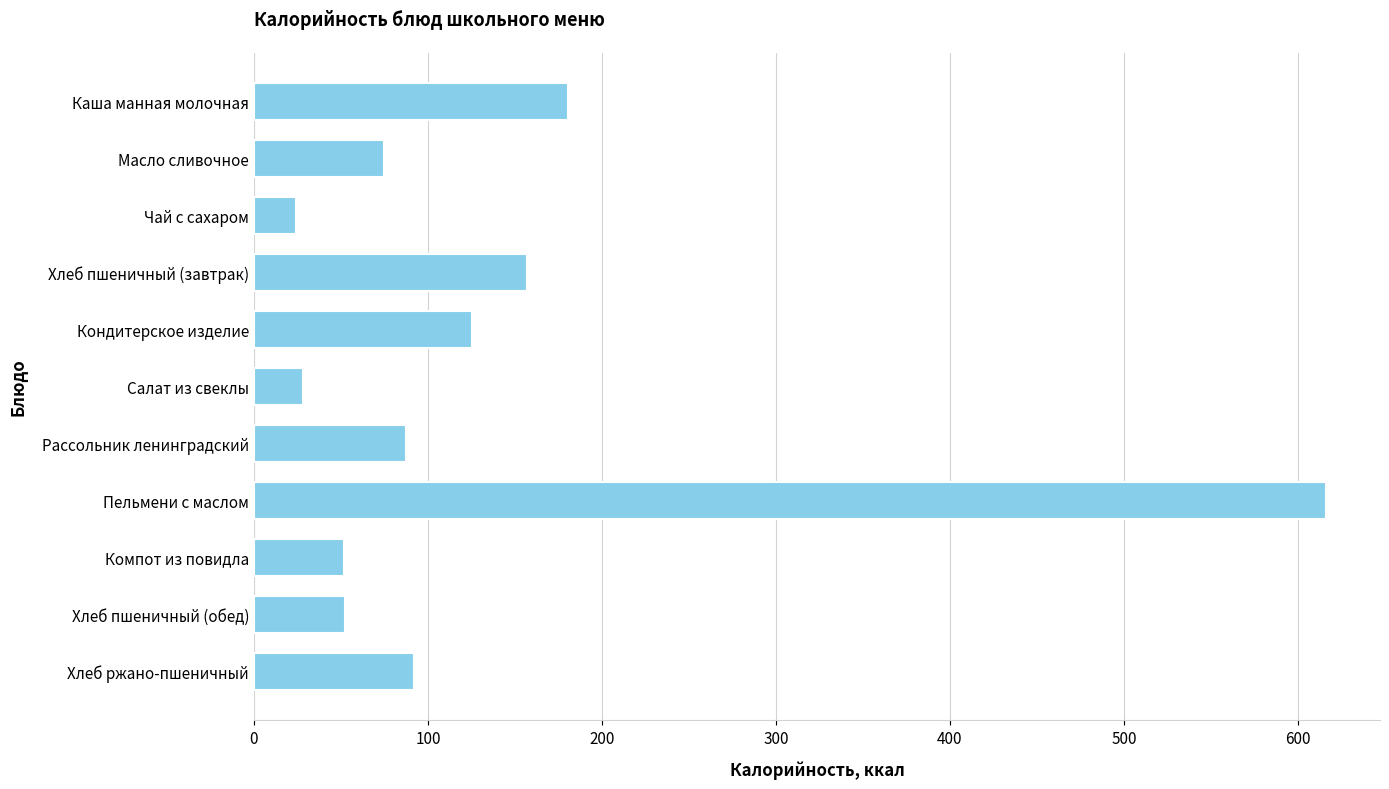

What is the smallest value displayed?

24.0